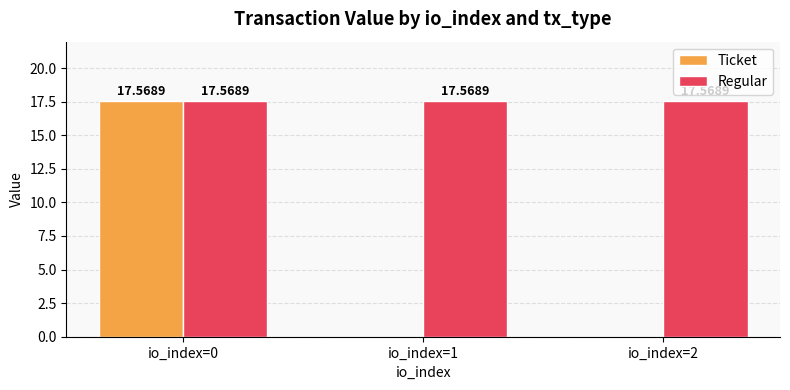

What value does the Regular series have at io_index=0?

17.6